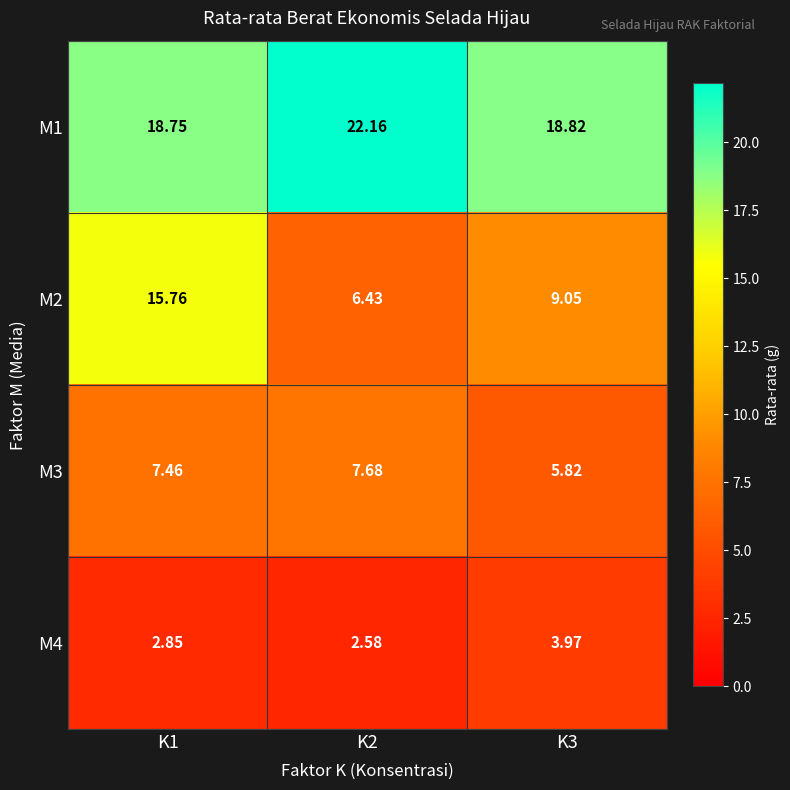

At which category is the sum across all series the highest?

K1